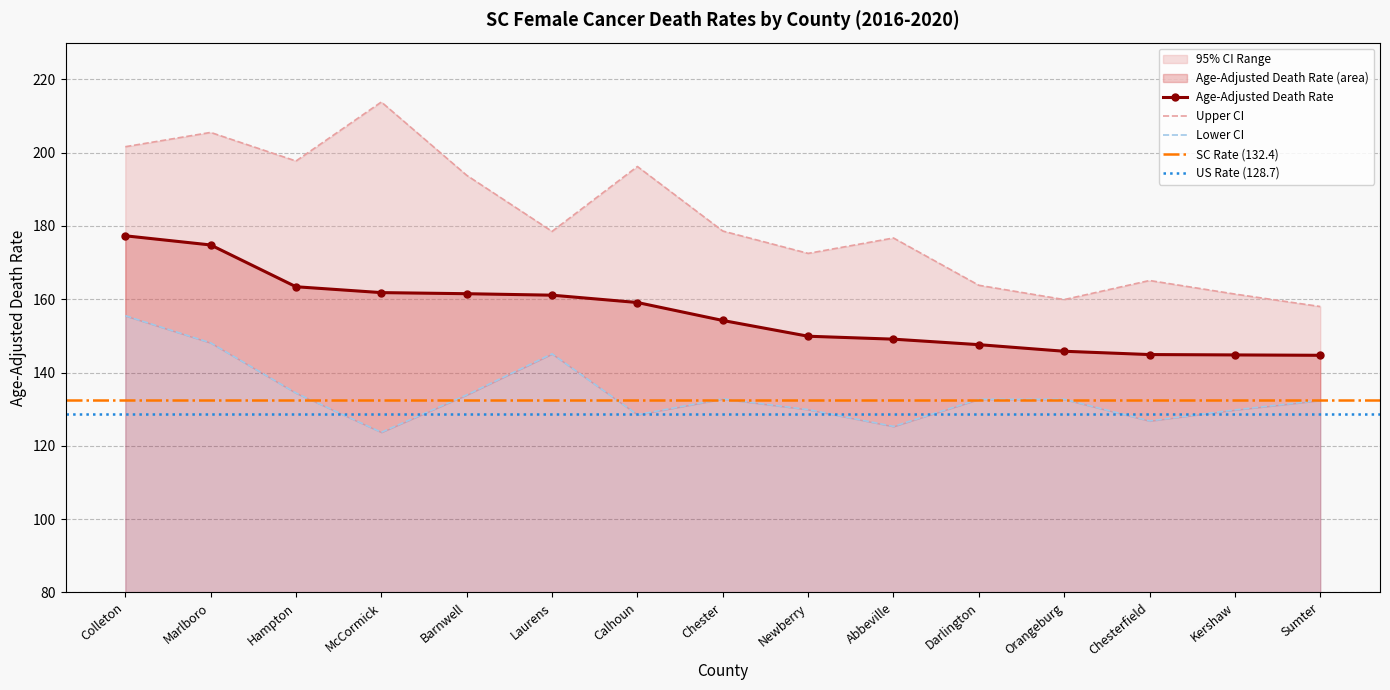

List the series in order of their overall mean, highest first.

Upper CI, Age-Adjusted Death Rate, Lower CI